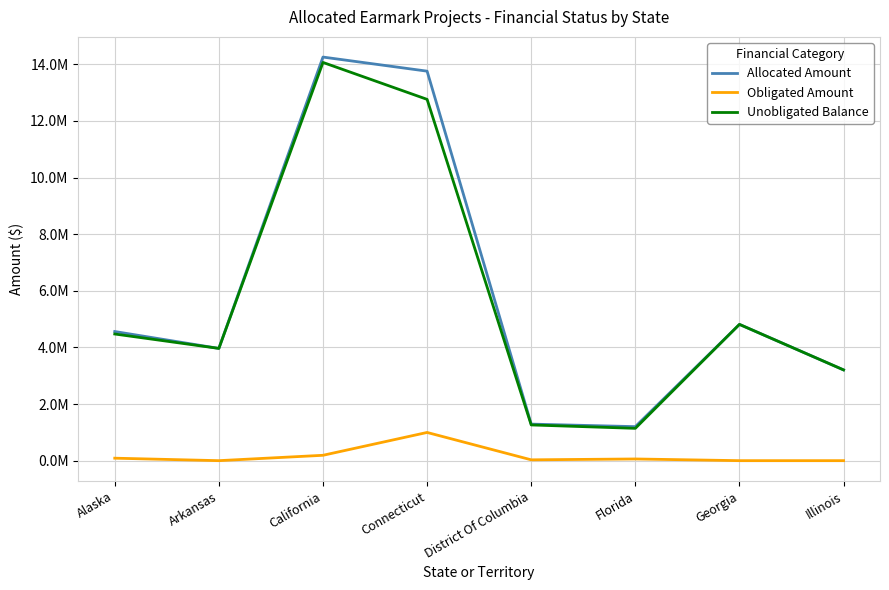

Which category has the lowest value in the Obligated Amount series?

Arkansas